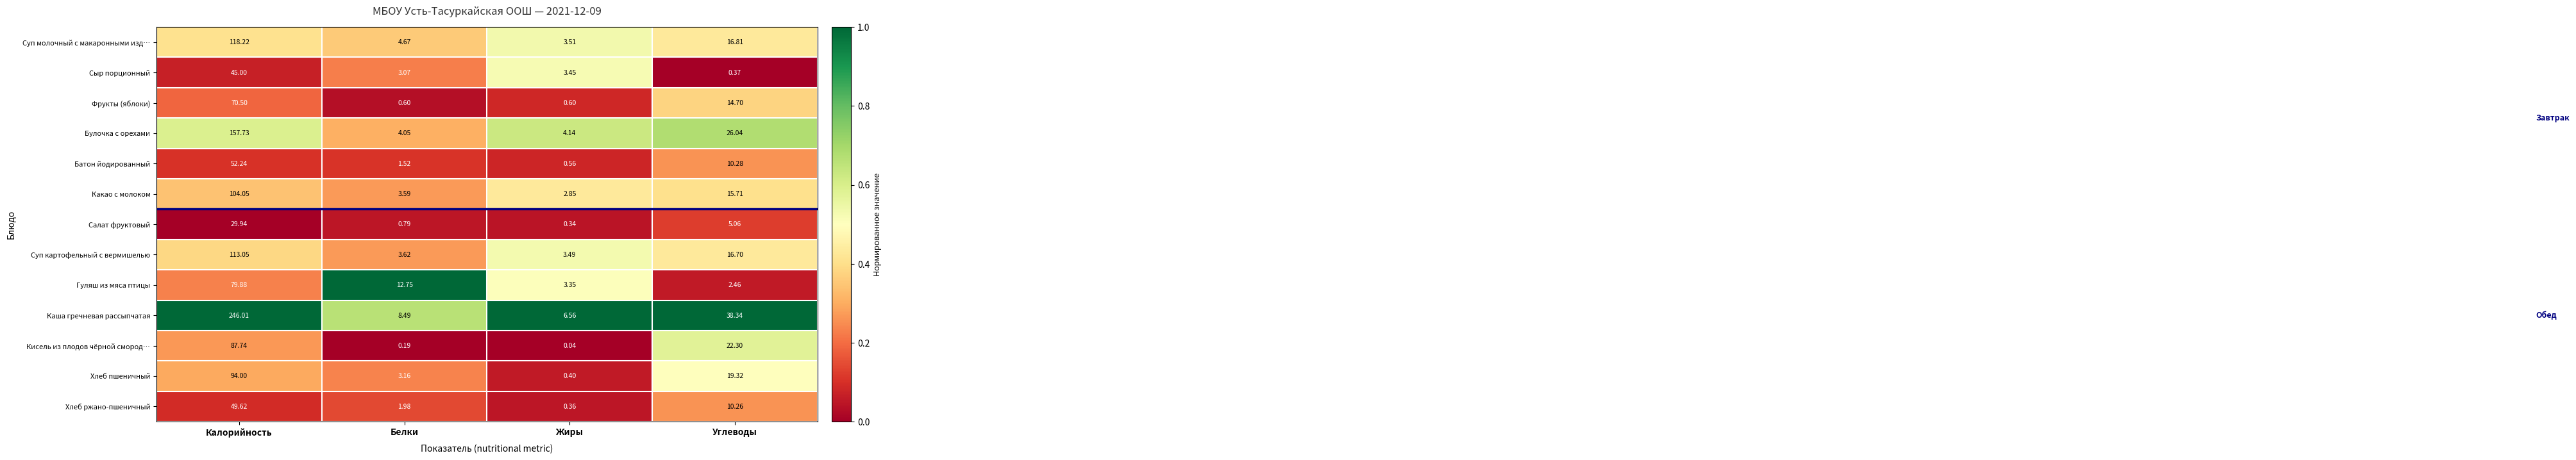

Where is Суп картофельный с вермишелью nearest to the value 58?

Углеводы